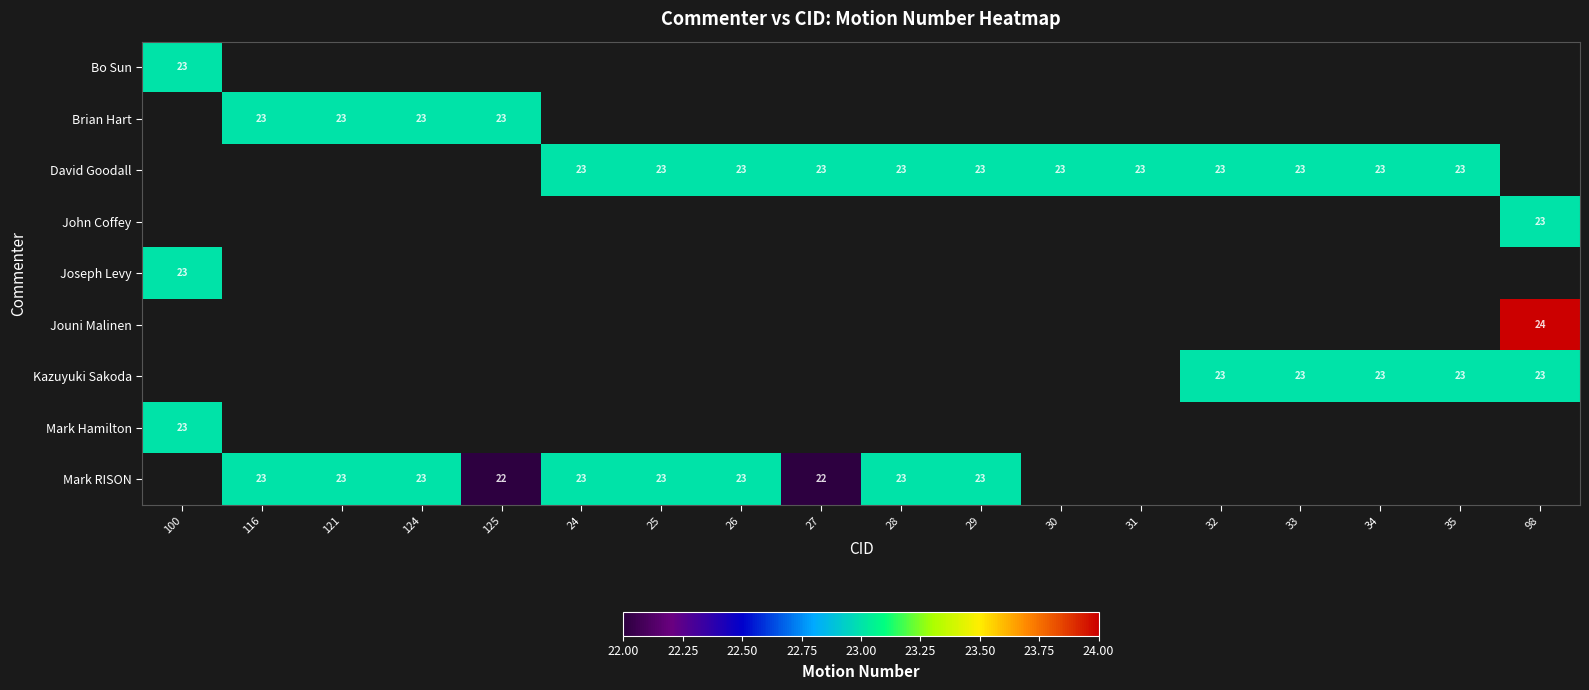

The value of John Coffey at 98 is 23. True or false?

True